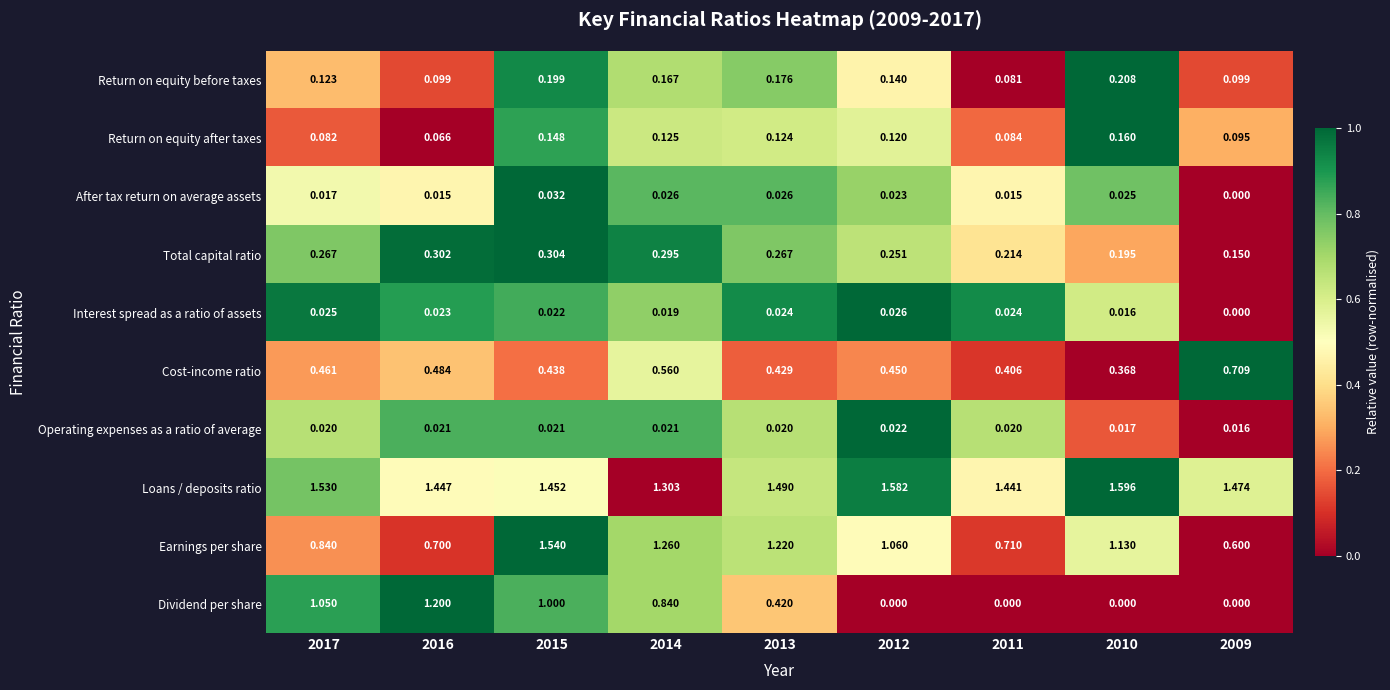

Rank the series at 2010 from lowest to highest value.

Dividend per share, Interest spread as a ratio of assets, Operating expenses as a ratio of average, After tax return on average assets, Return on equity after taxes, Total capital ratio, Return on equity before taxes, Cost-income ratio, Earnings per share, Loans / deposits ratio